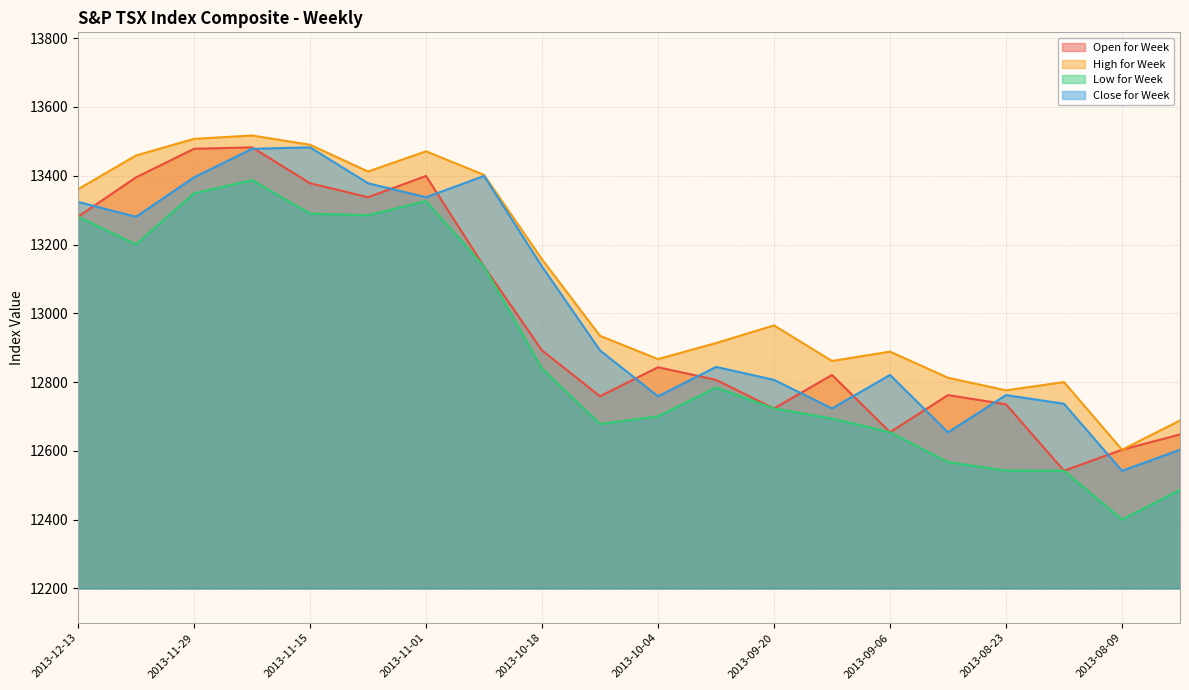

What position from the left is 2013-10-11?

10